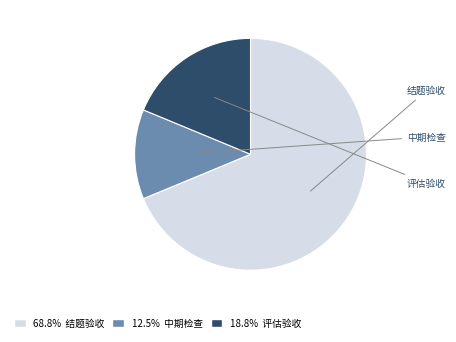

To the nearest percent, what is the combined percentage of 中期检查 and 评估验收?

31%